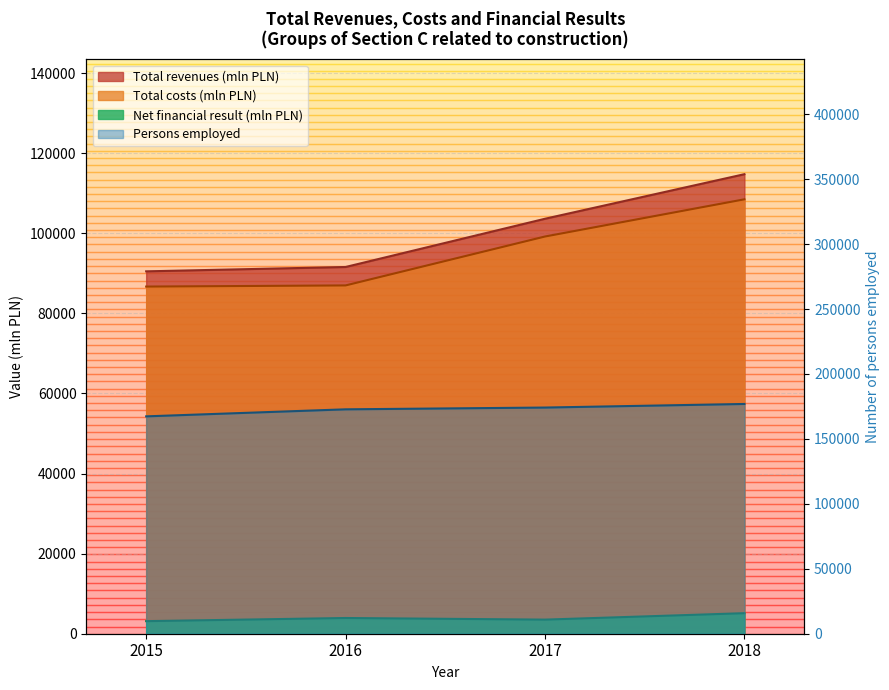

True or false: Total costs (mln PLN) and Total revenues (mln PLN) cross at least once.

False